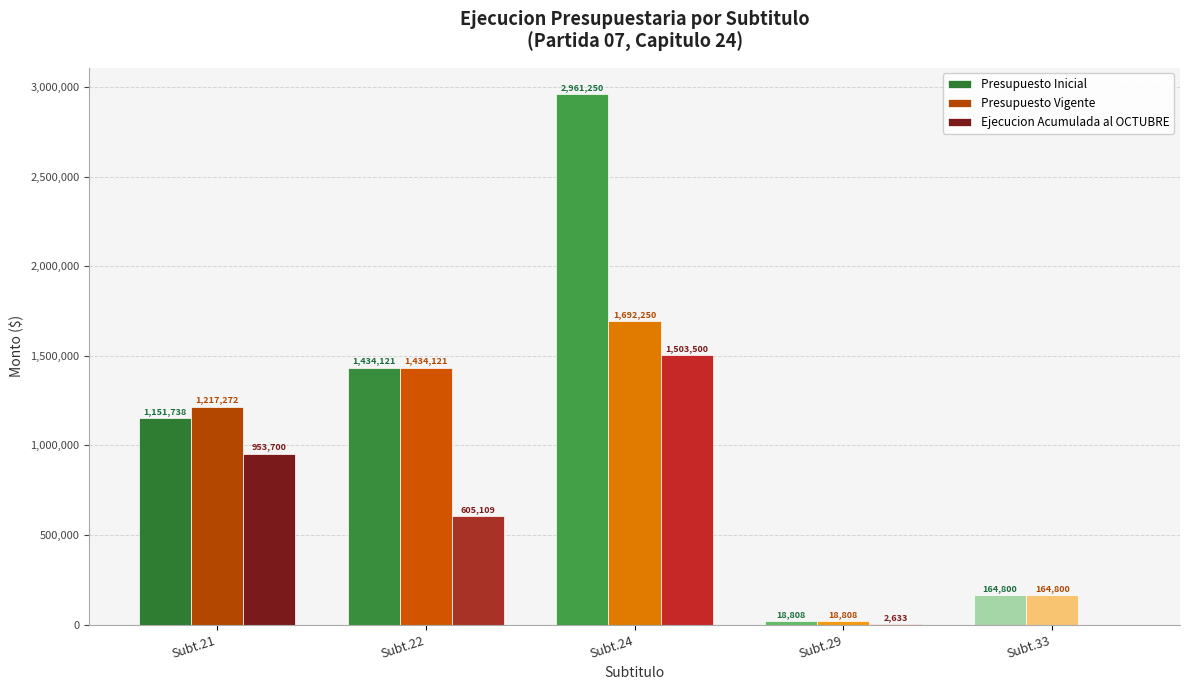

How many groups of bars are there?

5